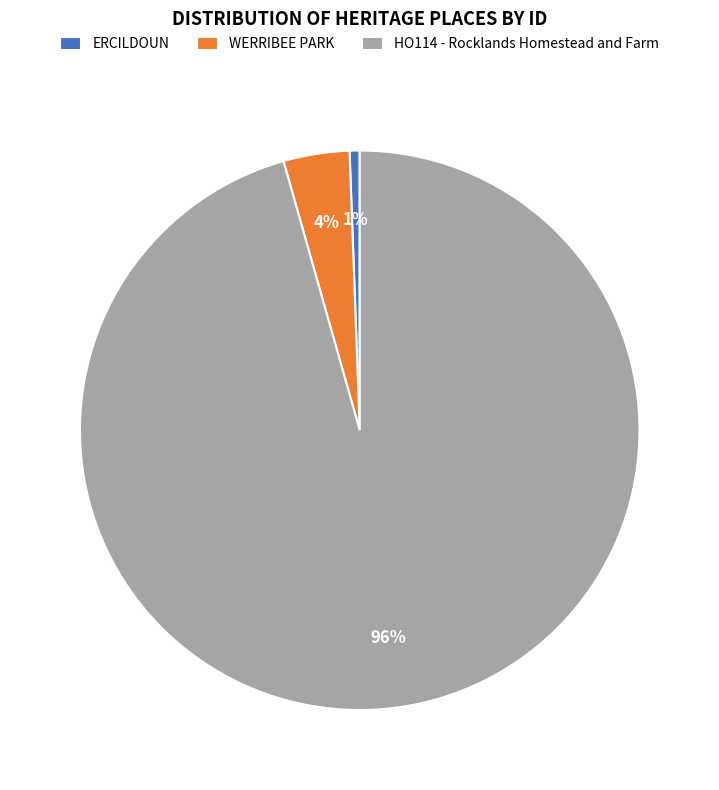

What is the majority slice?

HO114 - Rocklands Homestead and Farm